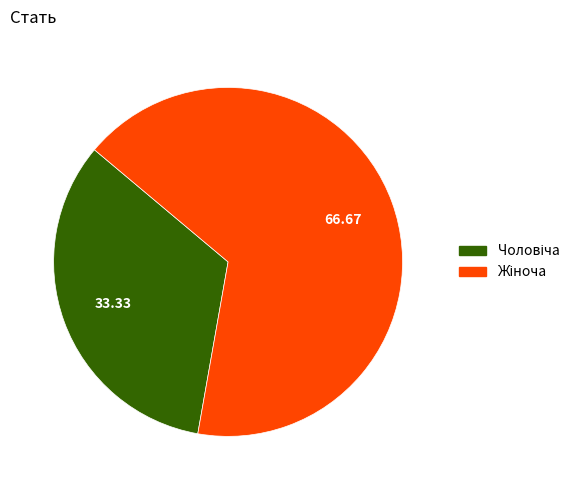

Does any single category account for the majority?

Yes